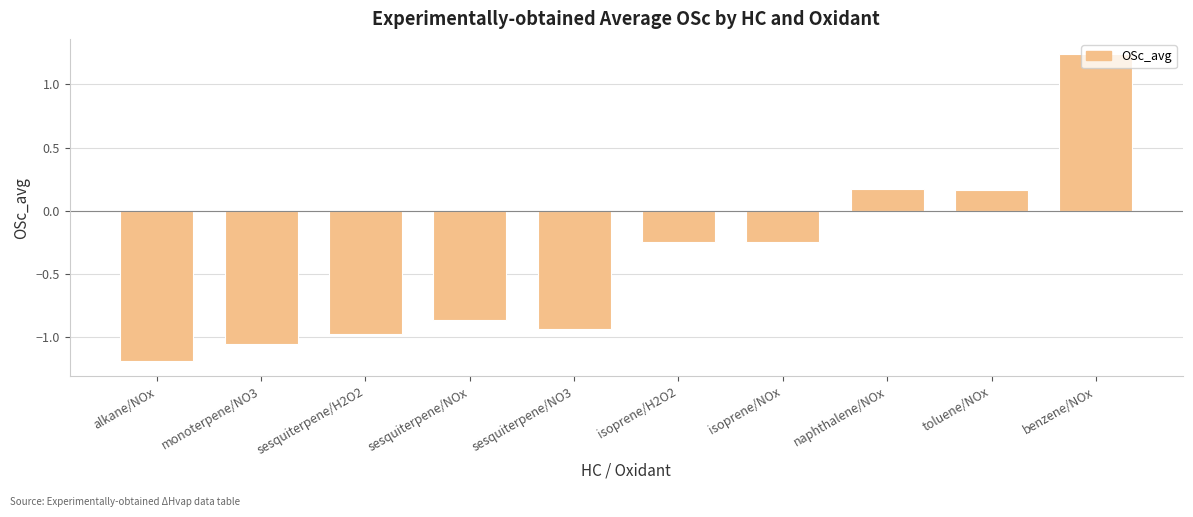

Where does the data first go above 0?

naphthalene/NOx